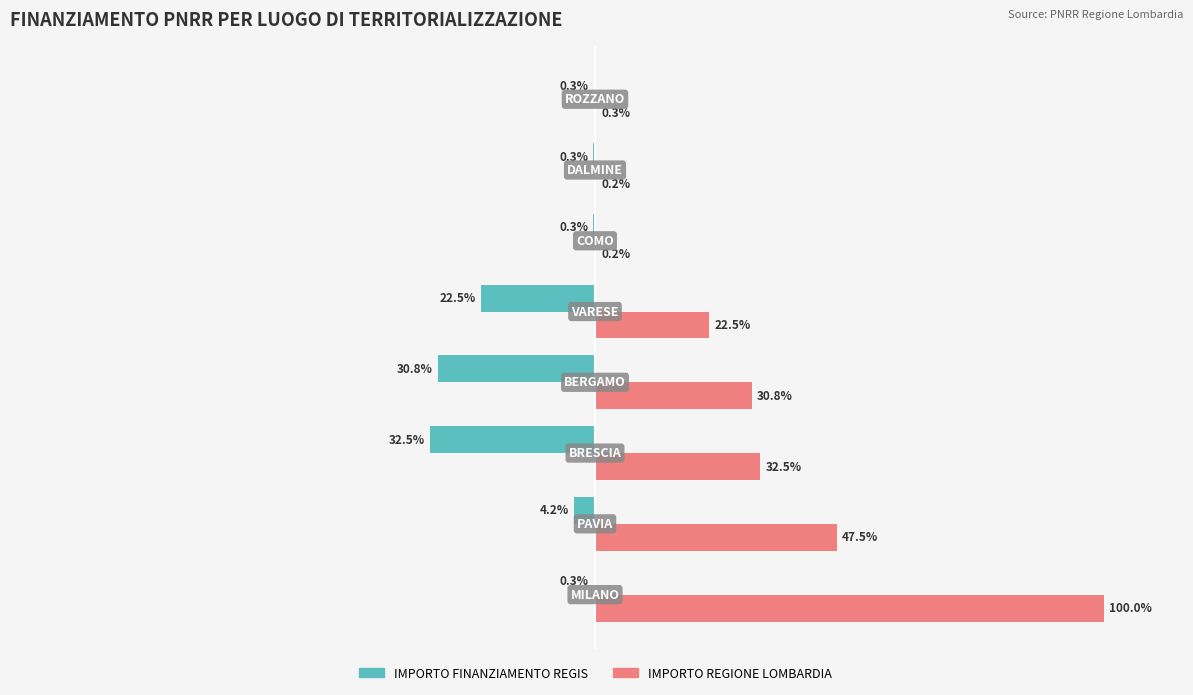

Which series has the largest total across all categories?

IMPORTO REGIONE LOMBARDIA